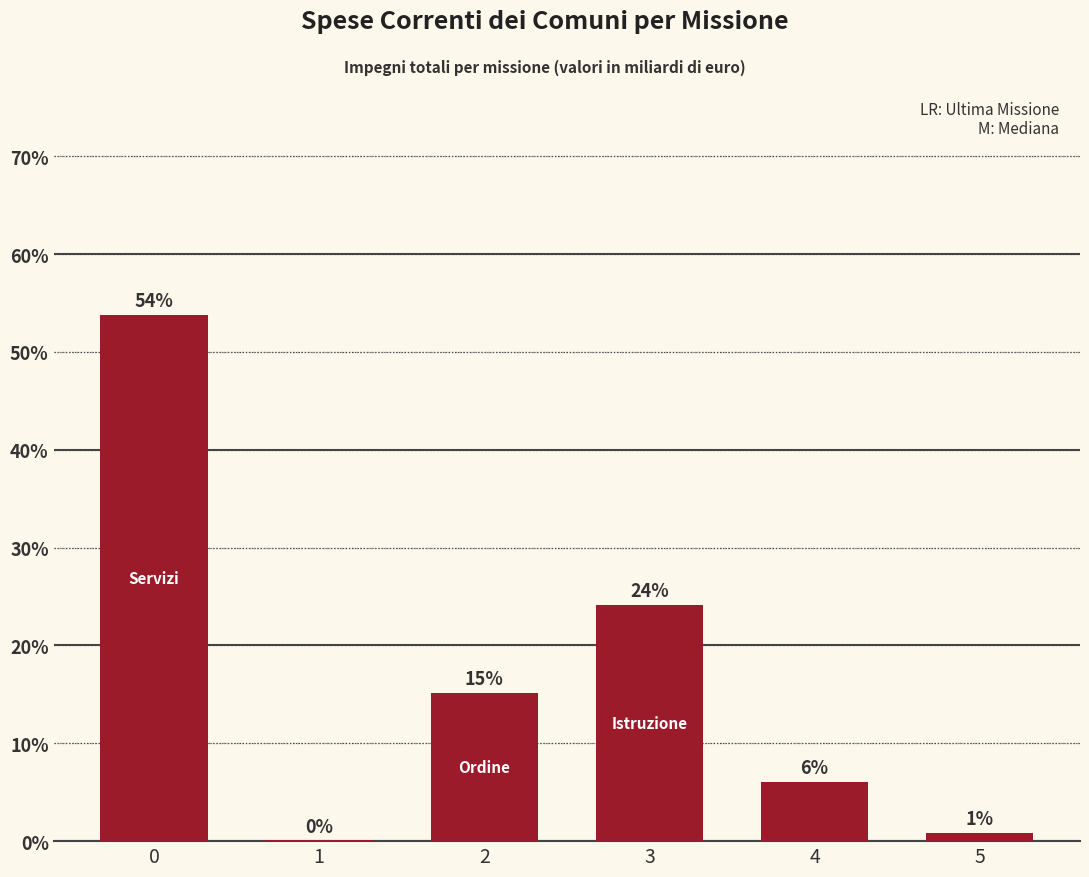

Rank the categories by value from highest to lowest.

0, 3, 2, 4, 5, 1